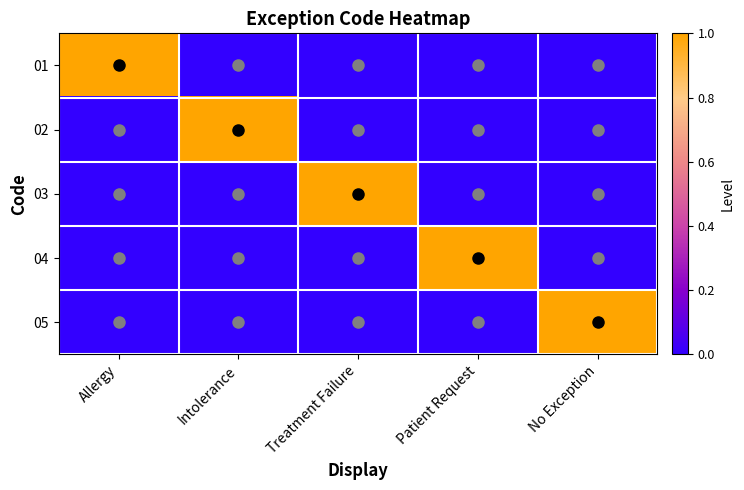

What is the greatest value displayed?

1